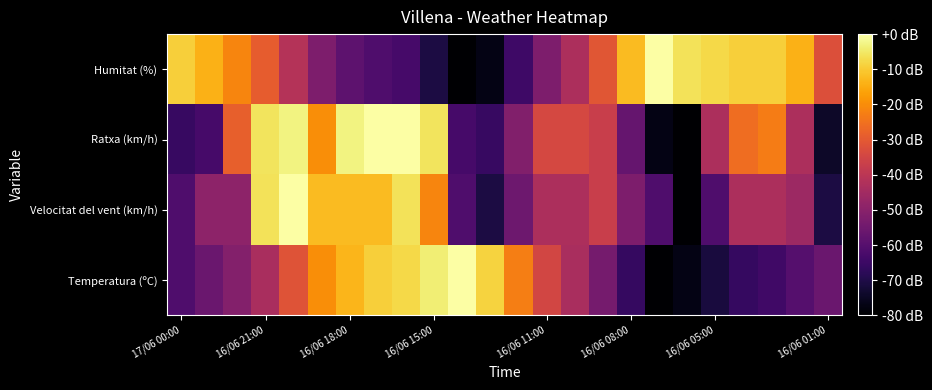

Reading left to right, list all the values displayed in this chart.

Temperatura (ºC): -61.4	-56.2	-51.0	-43.5	-31.3	-19.7	-13.3	-9.3	-7.5	-4.1	0.0	-8.7	-22.6	-34.8	-43.5	-53.9	-66.1	-80.0	-77.1	-71.3	-66.1	-64.3	-60.3	-56.2
Velocitat del vent (km/h): -61.5	-49.2	-49.2	-6.2	0.0	-12.3	-12.3	-12.3	-6.2	-21.5	-61.5	-70.8	-55.4	-43.1	-43.1	-36.9	-52.3	-61.5	-80.0	-61.5	-43.1	-43.1	-46.2	-70.8
Ratxa (km/h): -65.7	-62.9	-28.6	-5.7	-2.9	-20.0	-2.9	0.0	0.0	-5.7	-62.9	-65.7	-51.4	-34.3	-34.3	-37.1	-57.1	-77.1	-80.0	-42.9	-25.7	-22.9	-42.9	-74.3
Humitat (%): -9.2	-13.8	-21.5	-29.2	-41.5	-52.3	-58.5	-61.5	-63.1	-70.8	-80.0	-76.9	-64.6	-52.3	-43.1	-30.8	-12.3	0.0	-6.2	-7.7	-9.2	-9.2	-13.8	-32.3